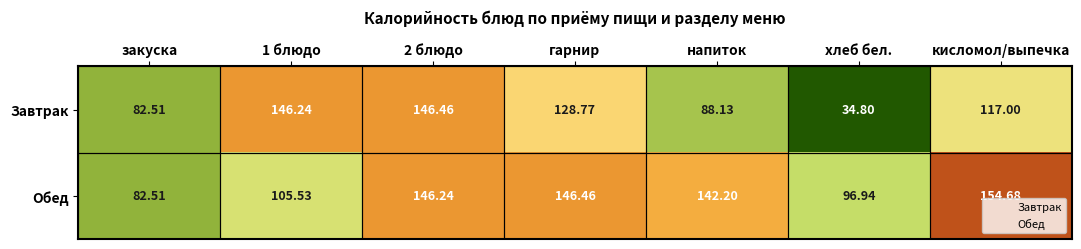

Which series has the widest spread of values?

Завтрак